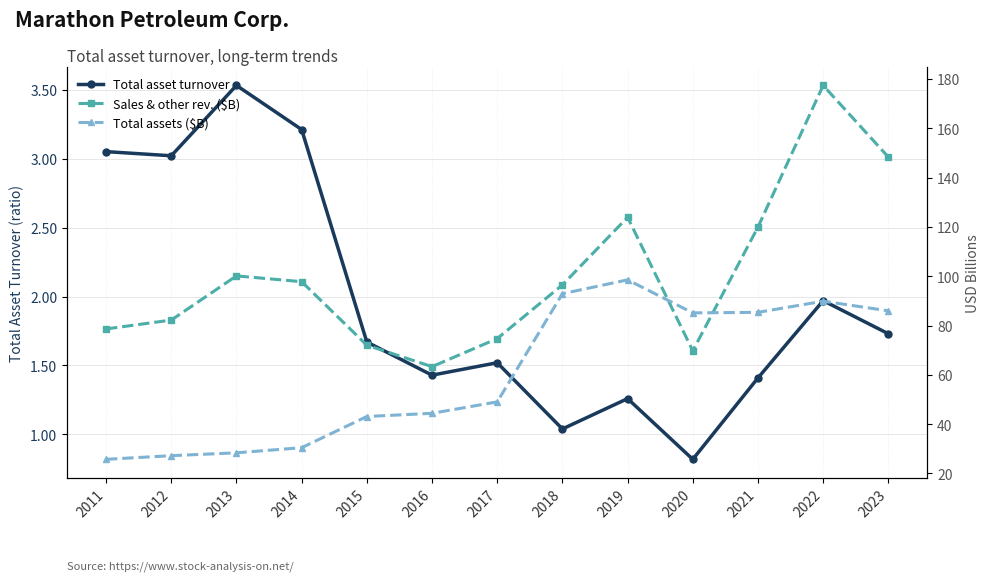

Which series has the largest total across all categories?

Sales & other rev. ($B)